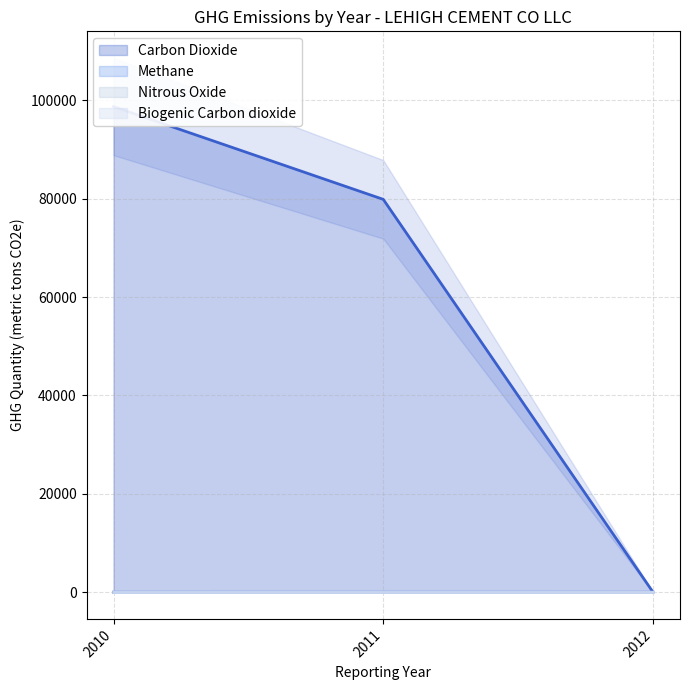

At how many categories does at least one series exceed 19874?

2